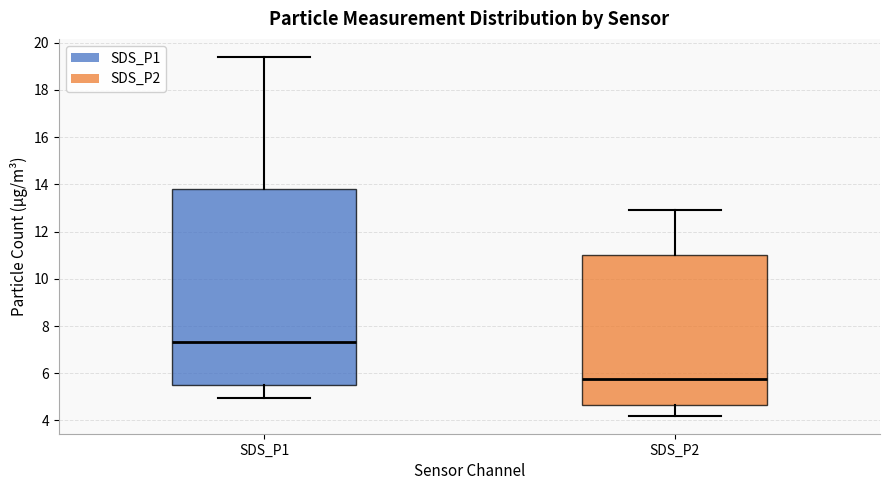

Which box's median line is the lowest?

SDS_P2